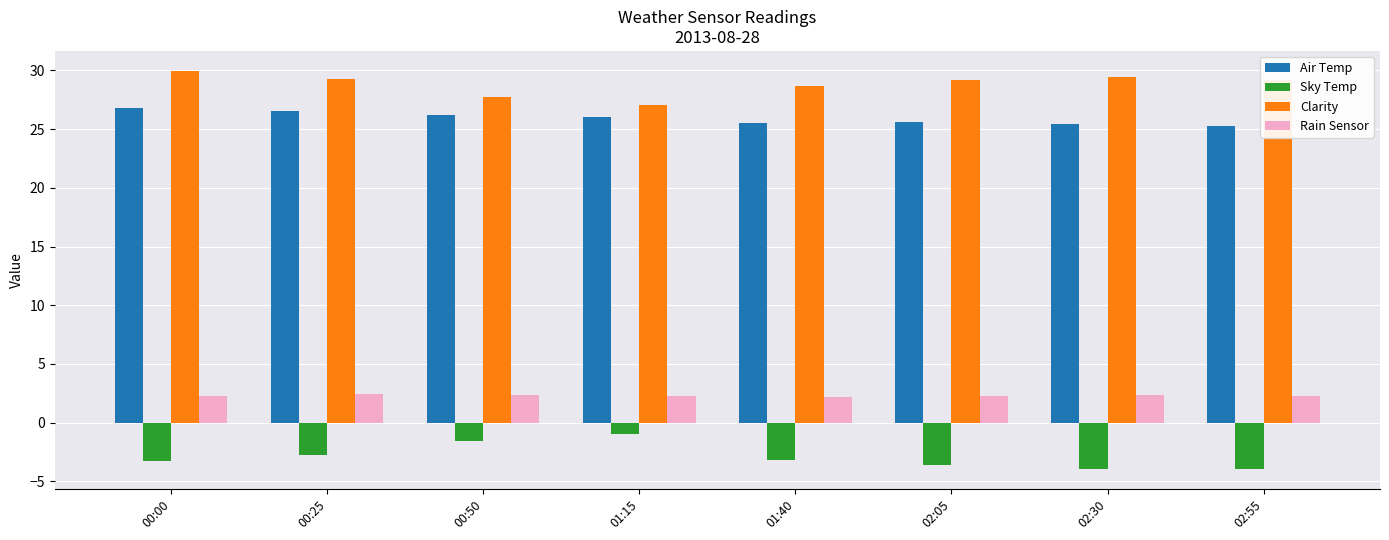

Is it true that Sky Temp equals -3.9 at 02:55?

True